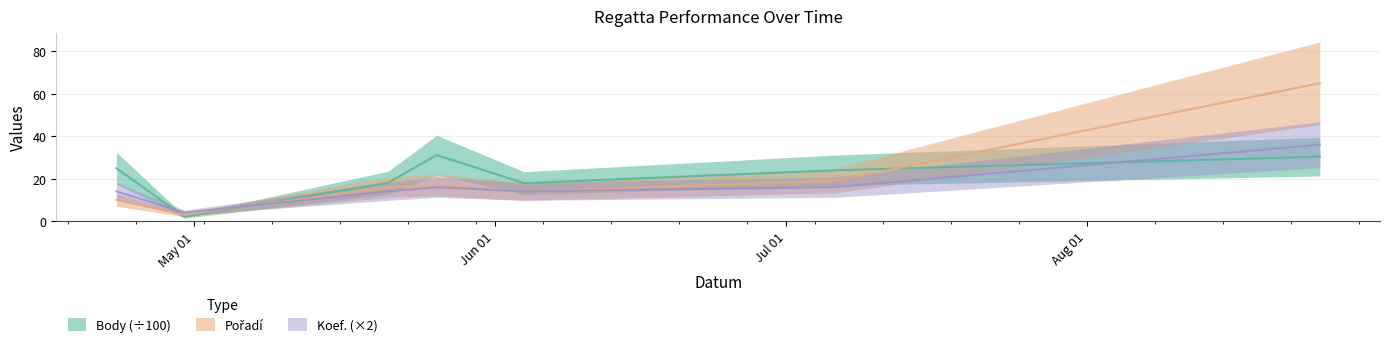

The value of Koef. at 2022-04-23 is 14.0. True or false?

True